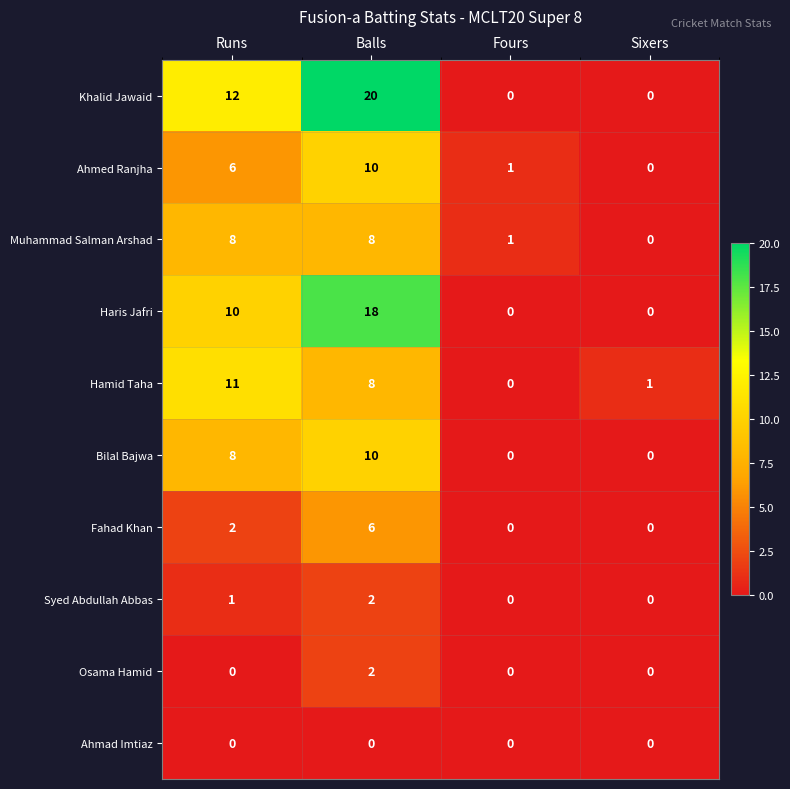

The value of Fahad Khan at Balls is 6. True or false?

True